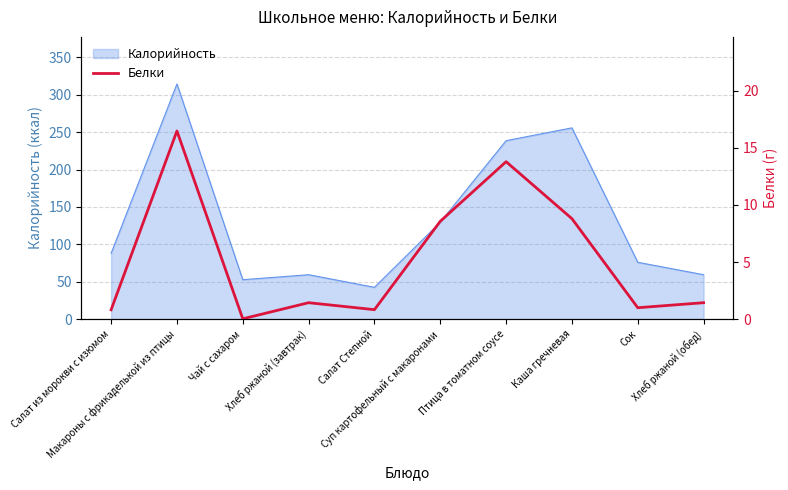

What is the lowest value of the Калорийность series?

42.5